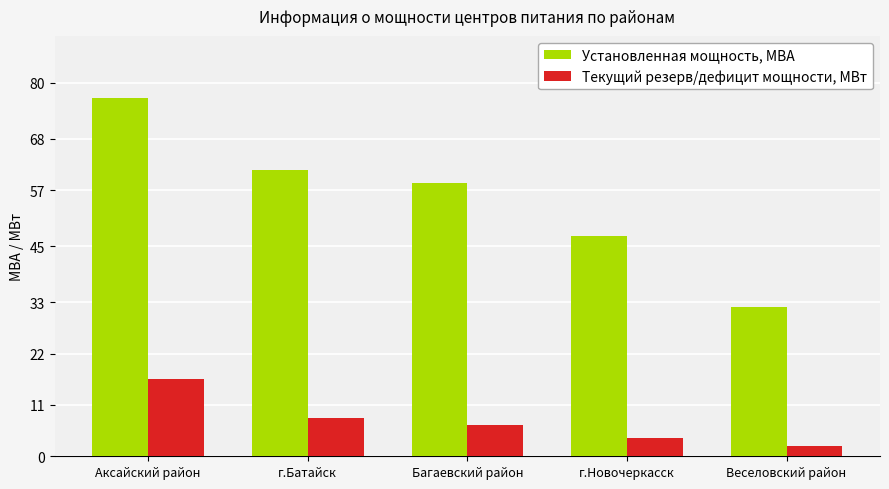

Reading left to right, what are all the values shown in this chart?

Установленная мощность, МВА: Аксайский район=76.7	г.Батайск=61.3	Багаевский район=58.5	г.Новочеркасск=47.1	Веселовский район=32.0
Текущий резерв/дефицит мощности, МВт: Аксайский район=16.5	г.Батайск=8.1	Багаевский район=6.7	г.Новочеркасск=3.8	Веселовский район=2.2